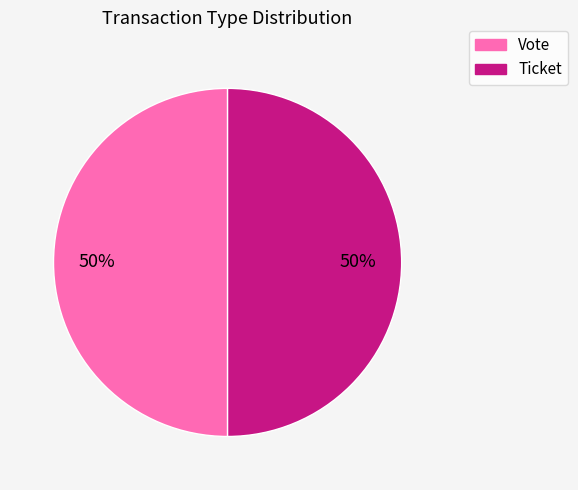

How many segments does this pie chart have?

2